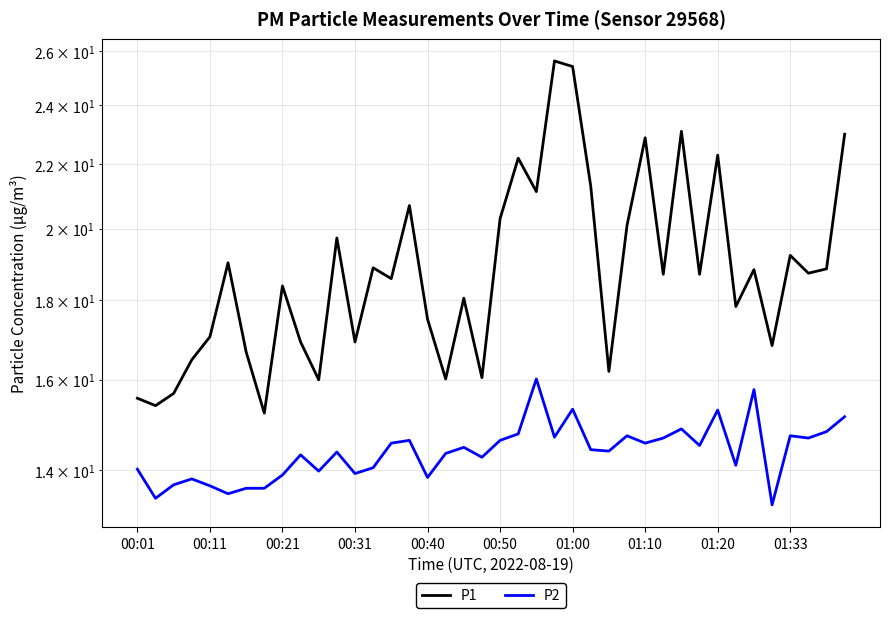

What are all the series names shown in the legend?

P1, P2